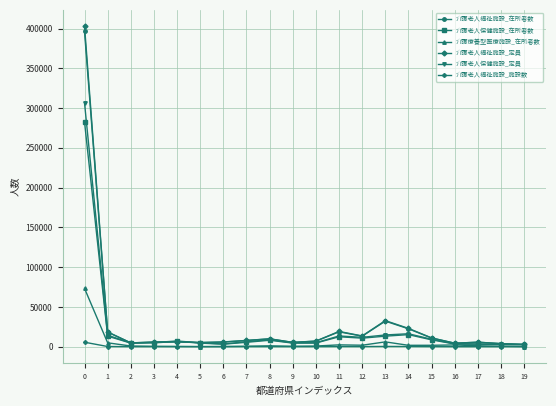

Is the value of 介護療養型医療施設_在所者数 at 0 greater than the value of 介護老人福祉施設_施設数 at 11?

Yes